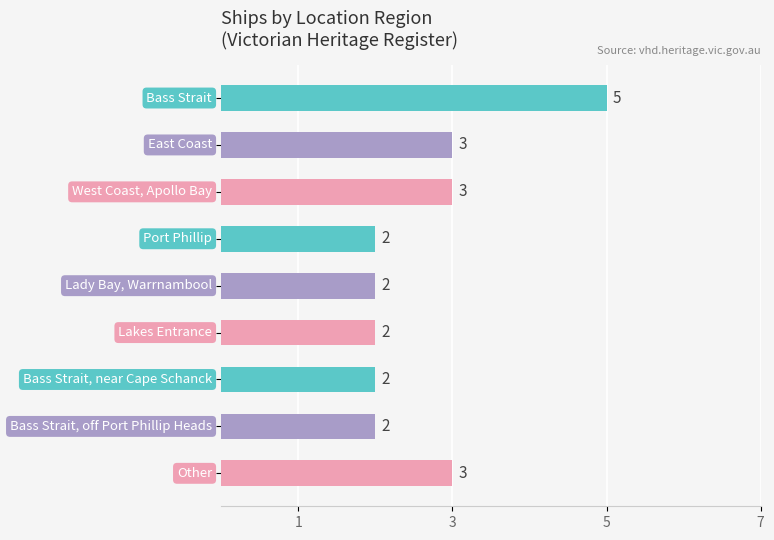

What is the value of the 7th bar from the top?

2